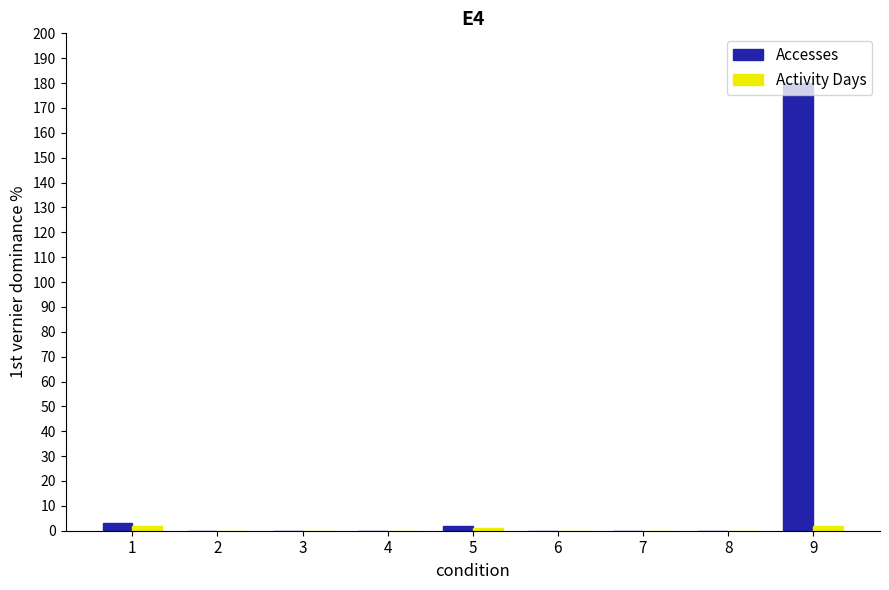

Which category has the highest value in the Accesses series?

9